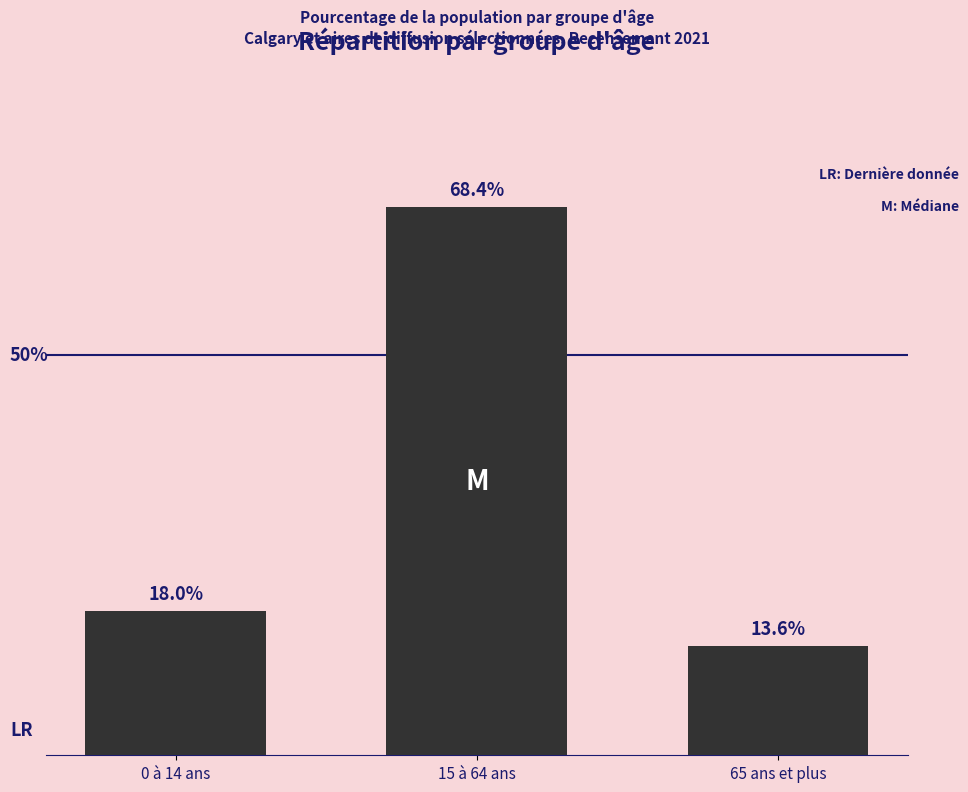

Are the bars horizontal?

No